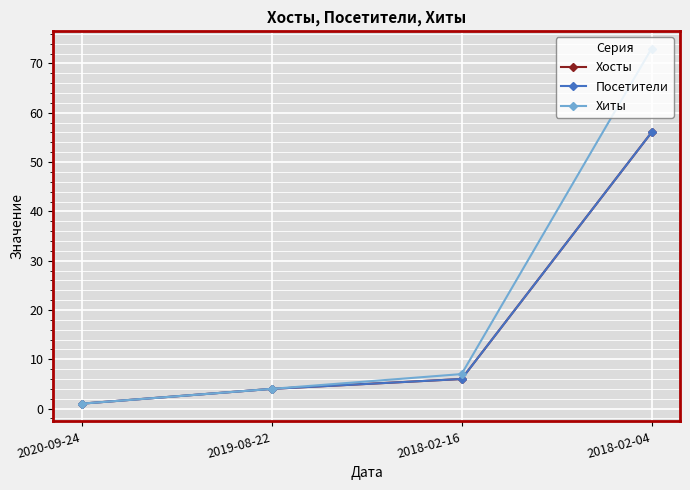

Which category has the highest value in the Посетители series?

2018-02-04